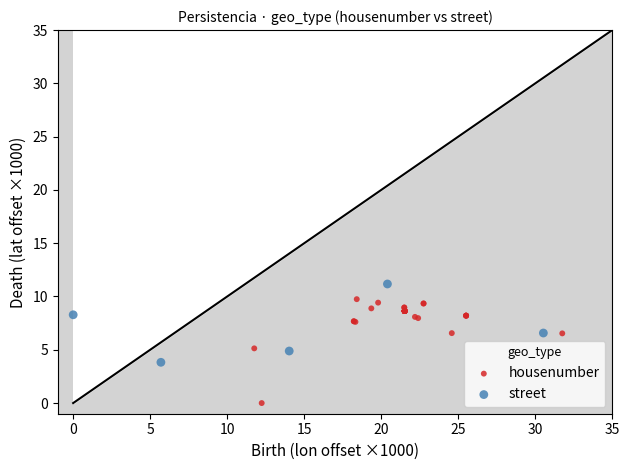

Which series reaches the minimum Y coordinate?

housenumber